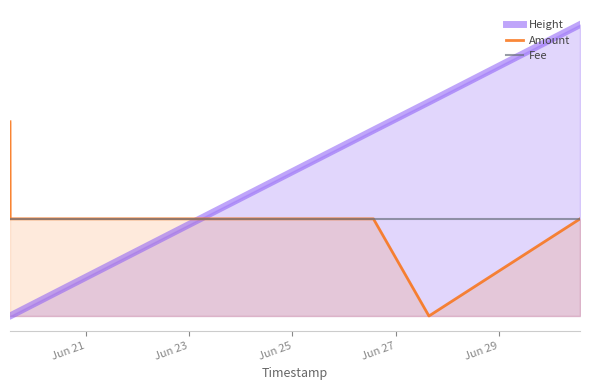

Which series ends up on top after the final intersection of Height and Amount?

Height